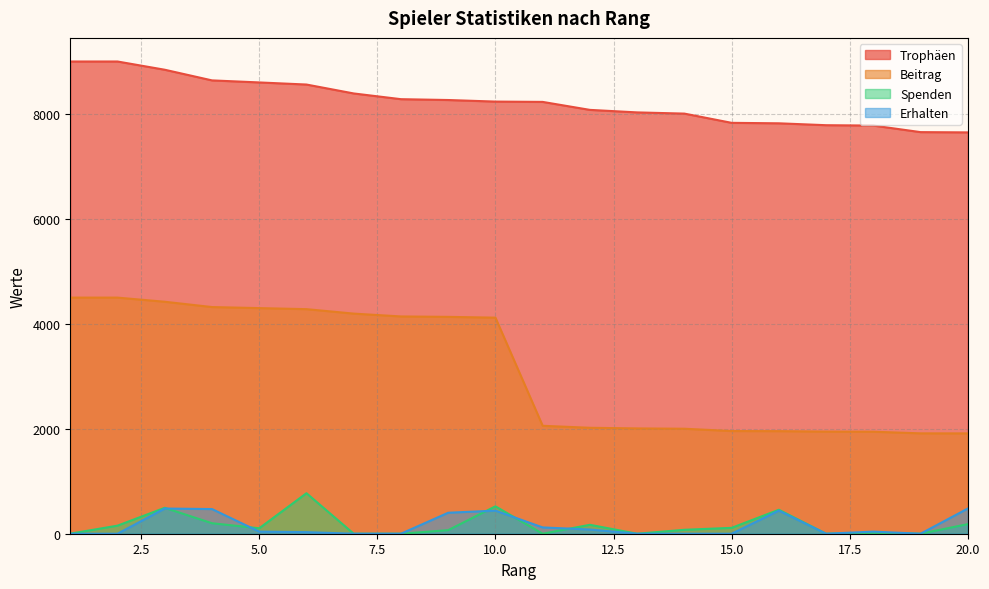

What is the total value across all series at 17?

9732